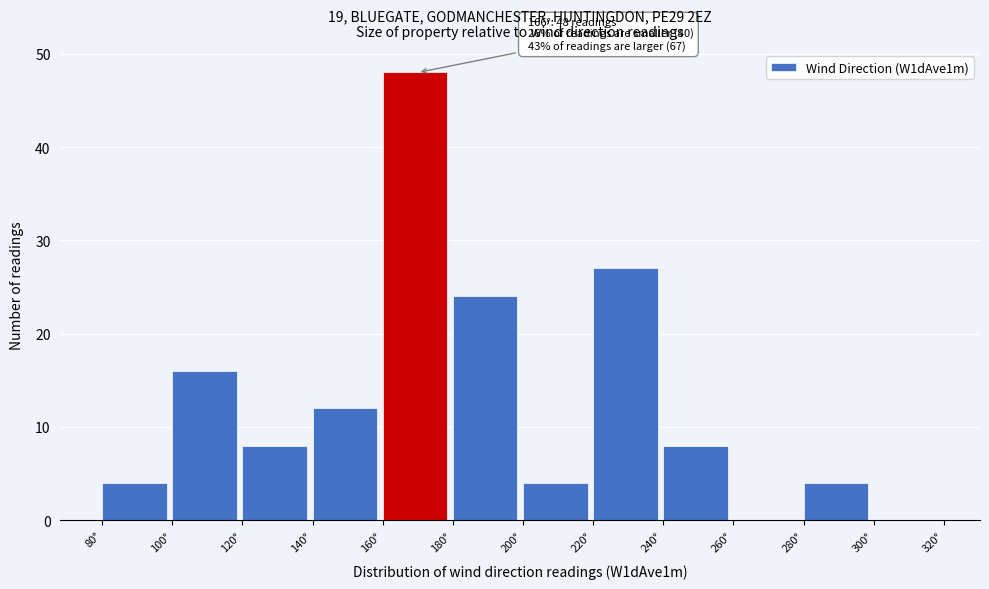

Over which range of the x-axis is the bar tallest?

160 to 180